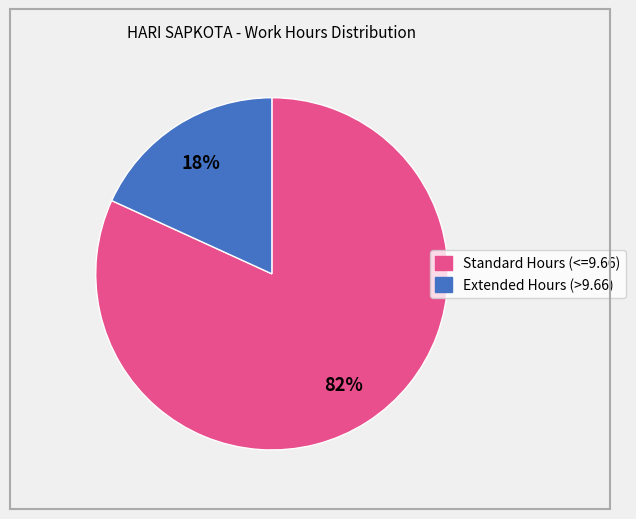

How many slices are in this pie chart?

2